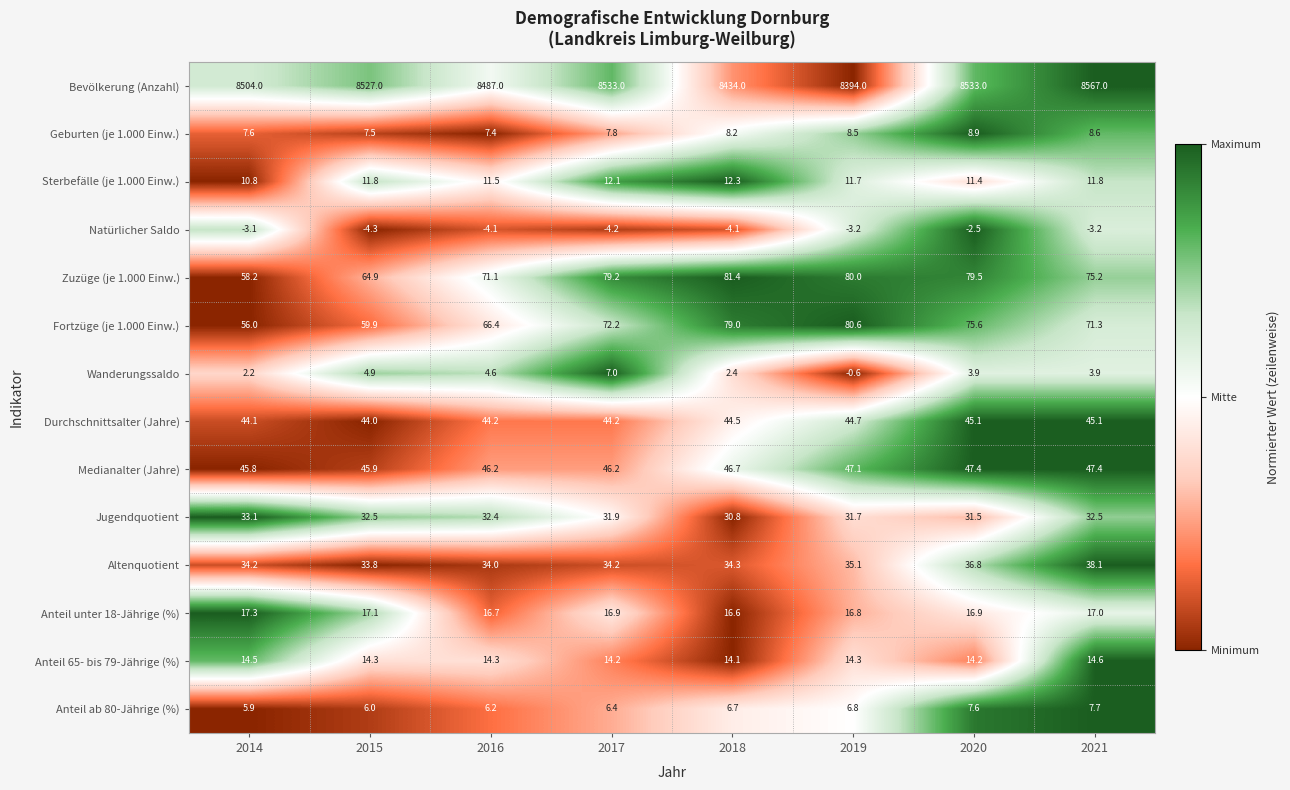

Which series has the widest spread of values?

Bevölkerung (Anzahl)